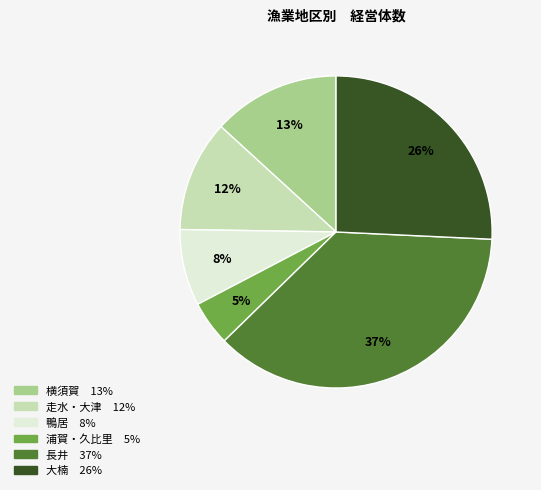

What is the largest slice in the pie chart?

長井